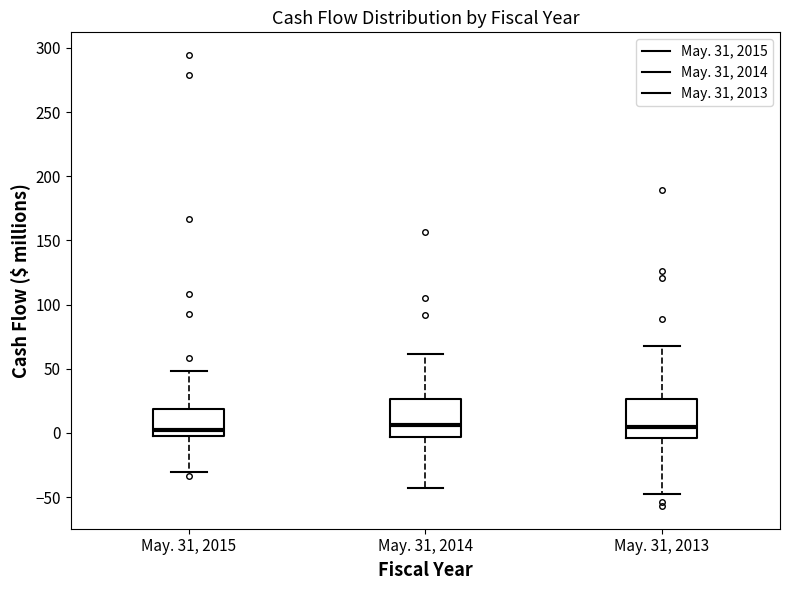

Reading left to right, transcribe this box plot: for each box, give where its median line is, the range the box spans, and where its two whiskers end, as read against the y-axis. The values are not printed on the chart, so give them approximately, as read against the axis.

May. 31, 2015: median 5, box 0 to 20, whiskers -30 to 50
May. 31, 2014: median 5, box -5 to 25, whiskers -45 to 60
May. 31, 2013: median 5, box -5 to 25, whiskers -45 to 70